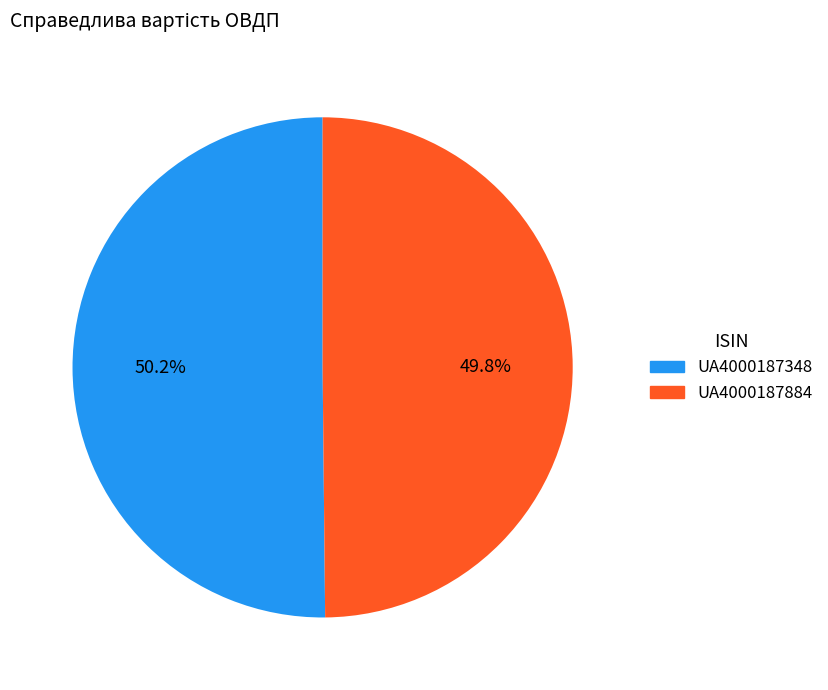

Is there any slice that represents more than half of the pie?

Yes